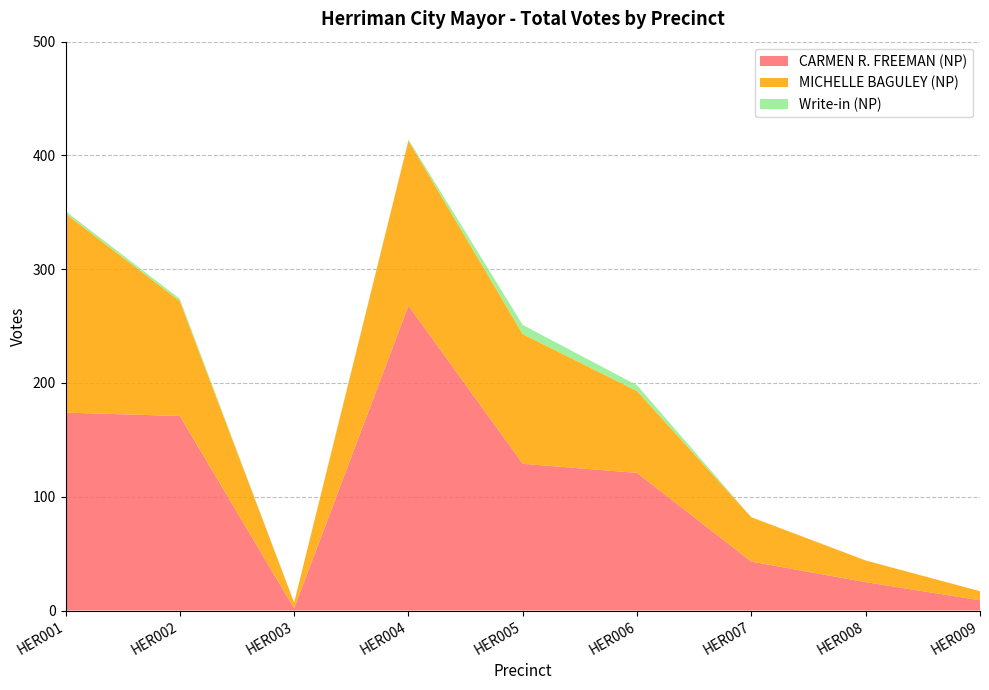

At which category does Write-in (NP) reach its first local valley?

HER003